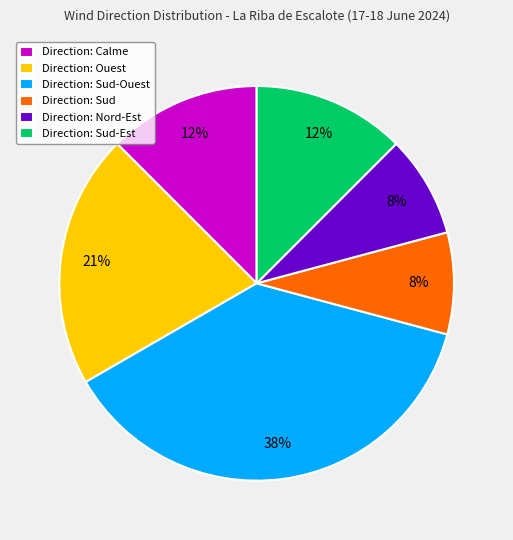

Is the sum of Direction: Ouest and Direction: Calme greater than half?

No